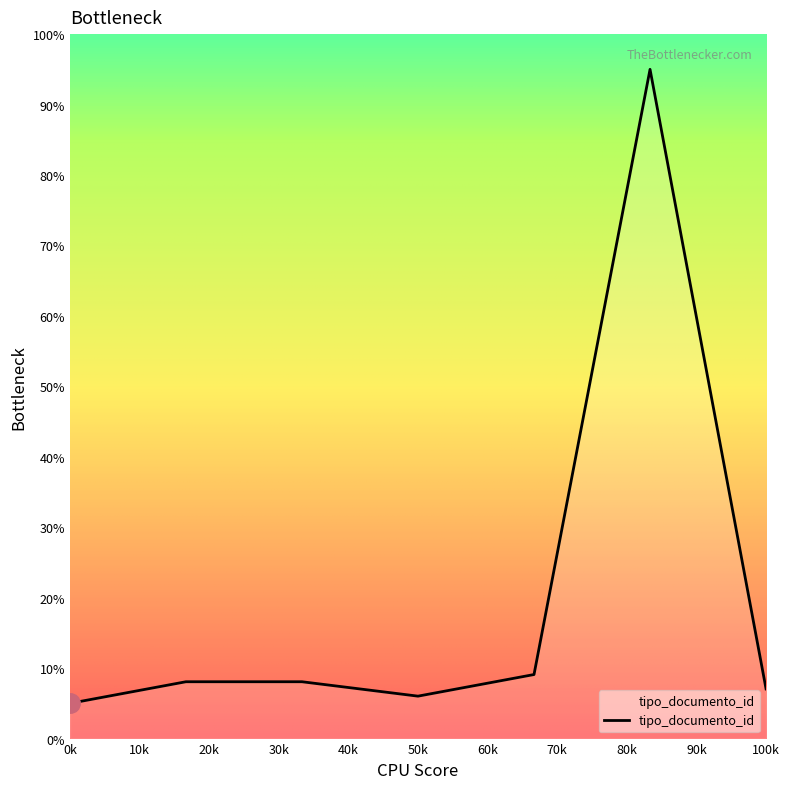

What is the maximum value shown in the chart?

95.0